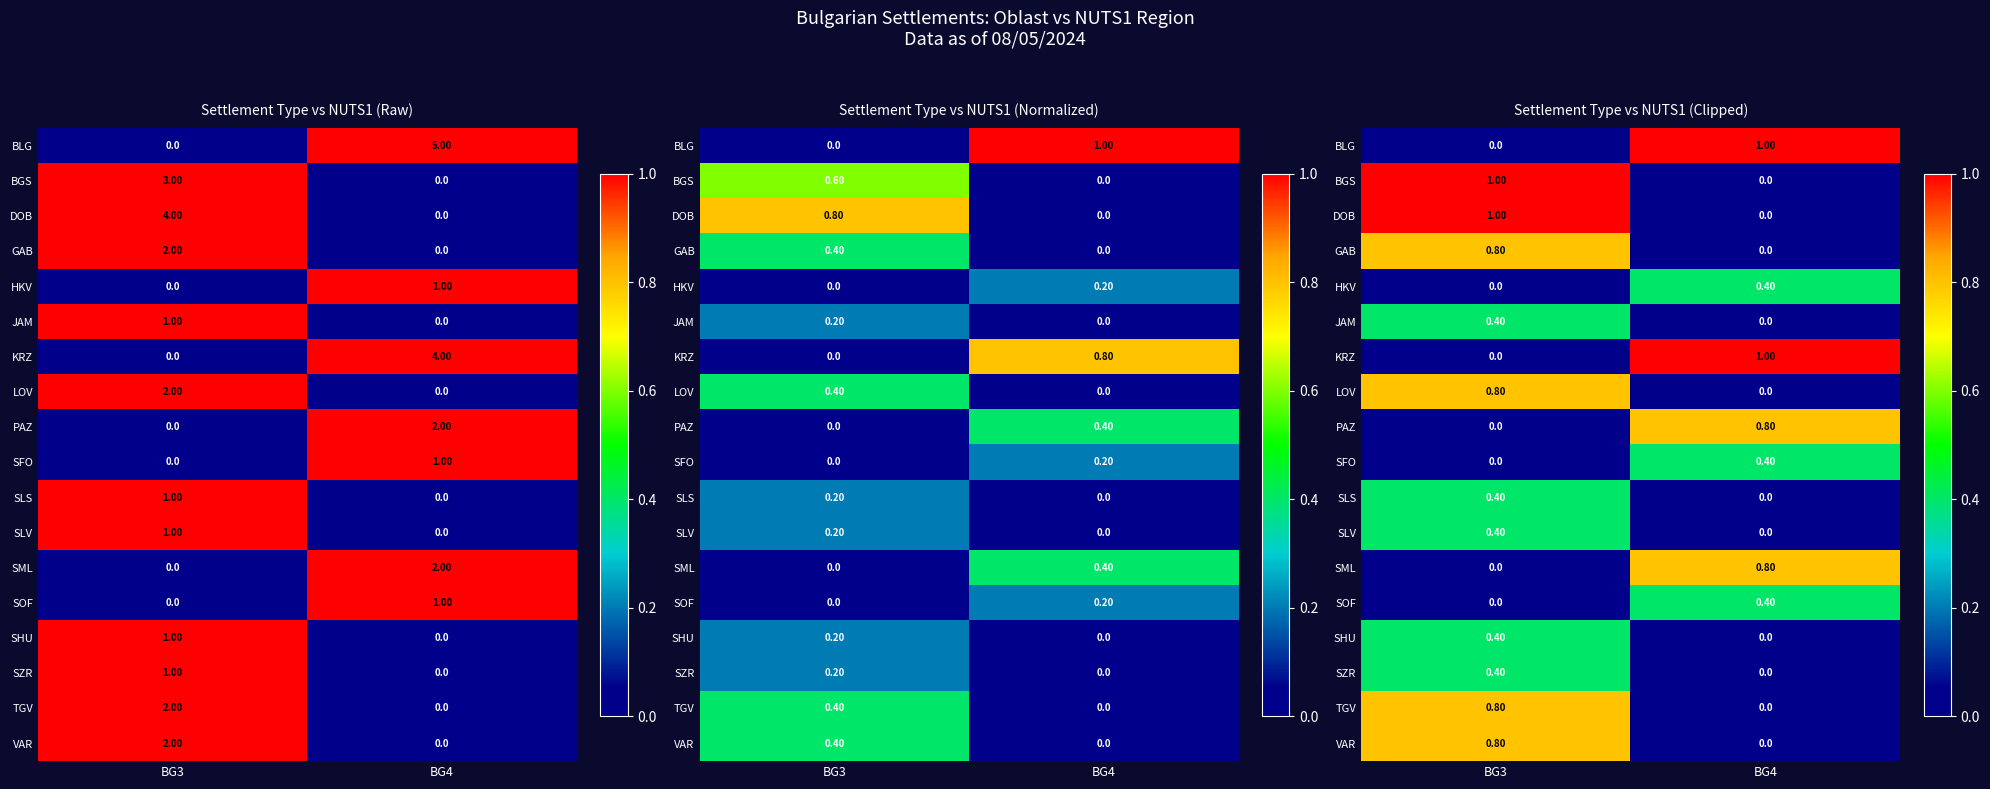

What is the sum of the JAM values at BG4 and BG3?

0.4